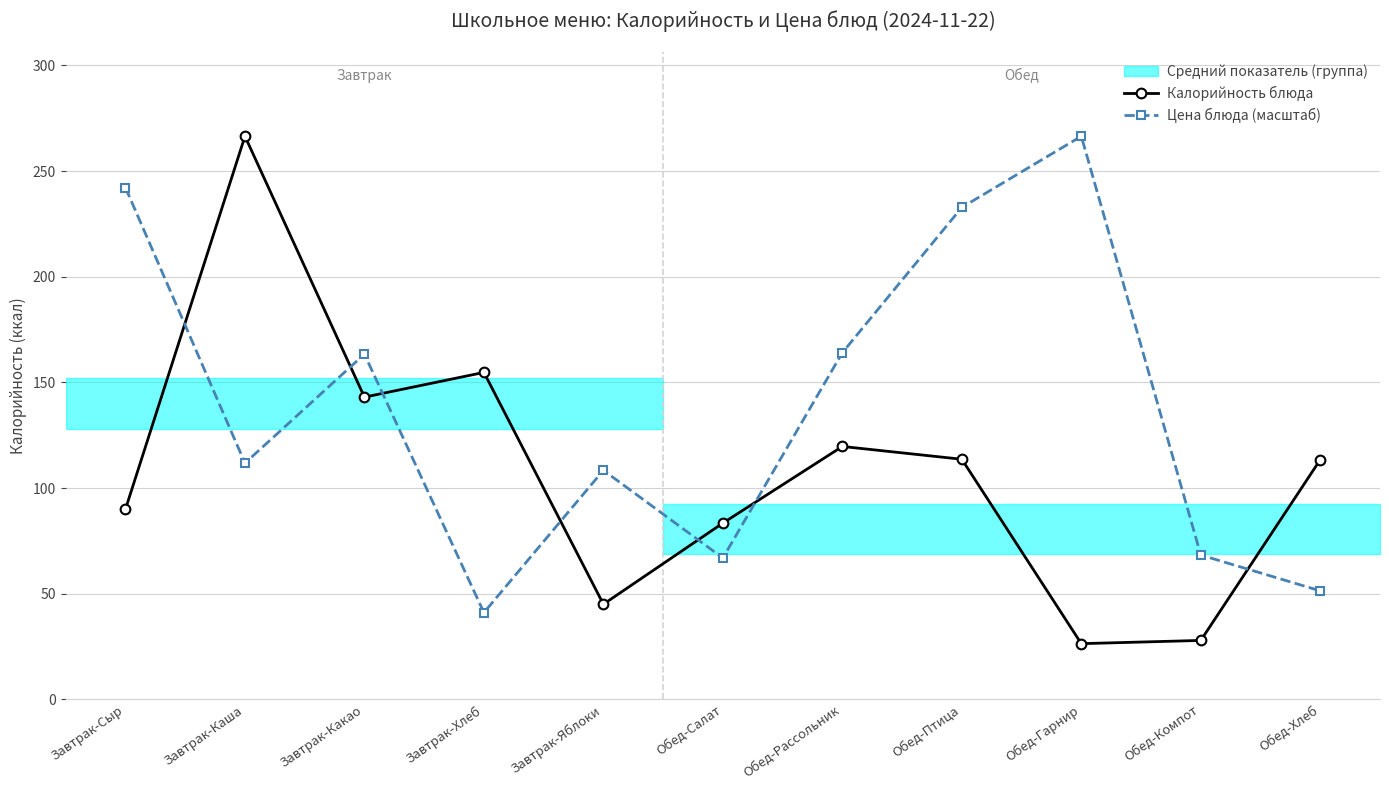

Between which two adjacent categories do Калорийность блюда and Цена блюда (масштаб) first intersect?

Завтрак-Сыр and Завтрак-Каша